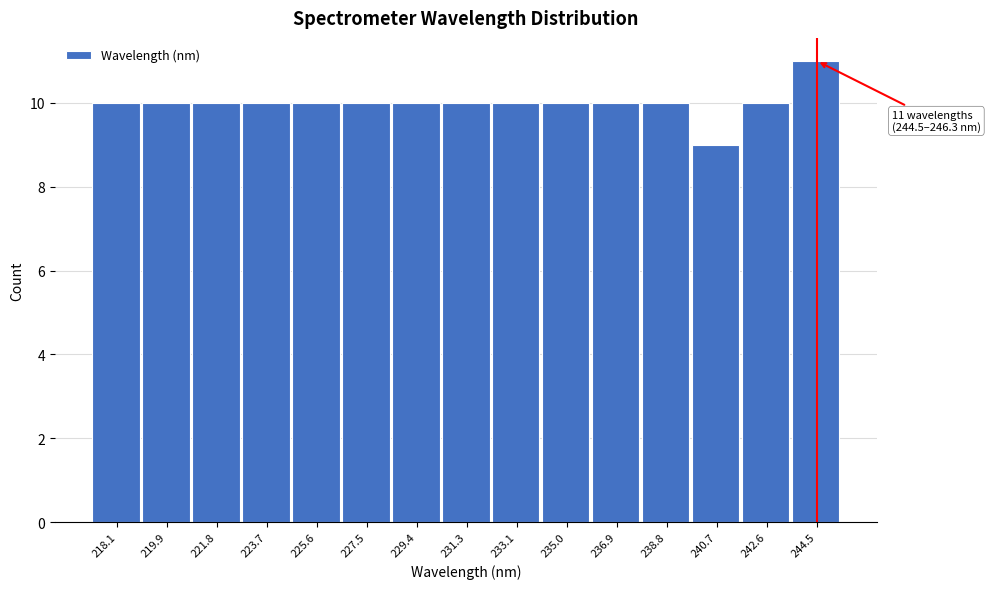

Reading left to right, transcribe all the data shown in this chart.

218.1=10	219.9=10	221.8=10	223.7=10	225.6=10	227.5=10	229.4=10	231.3=10	233.1=10	235.0=10	236.9=10	238.8=10	240.7=9	242.6=10	244.5=11